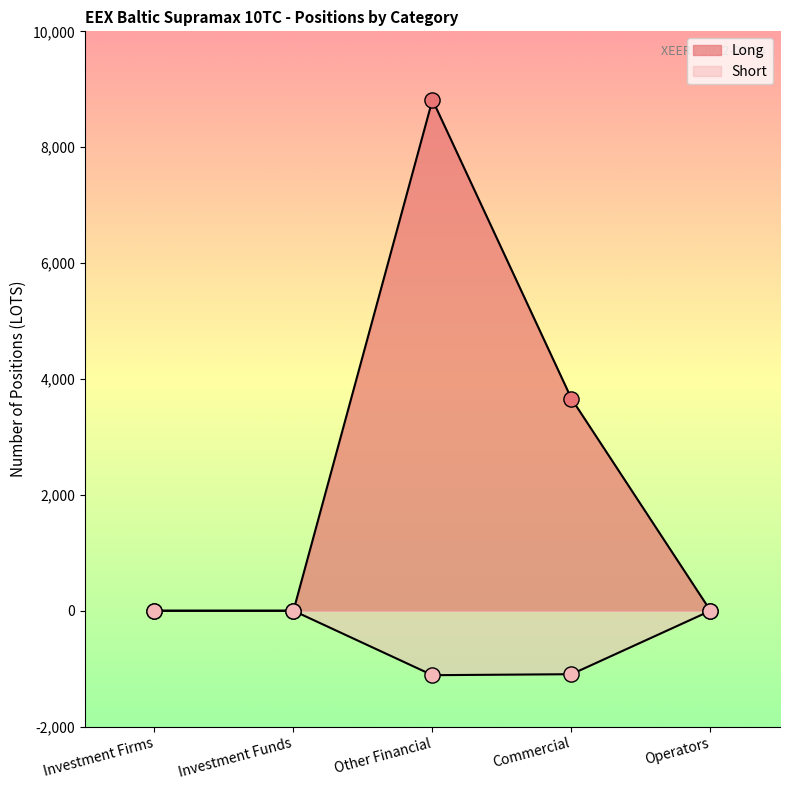

At how many categories does at least one series exceed 5528?

1